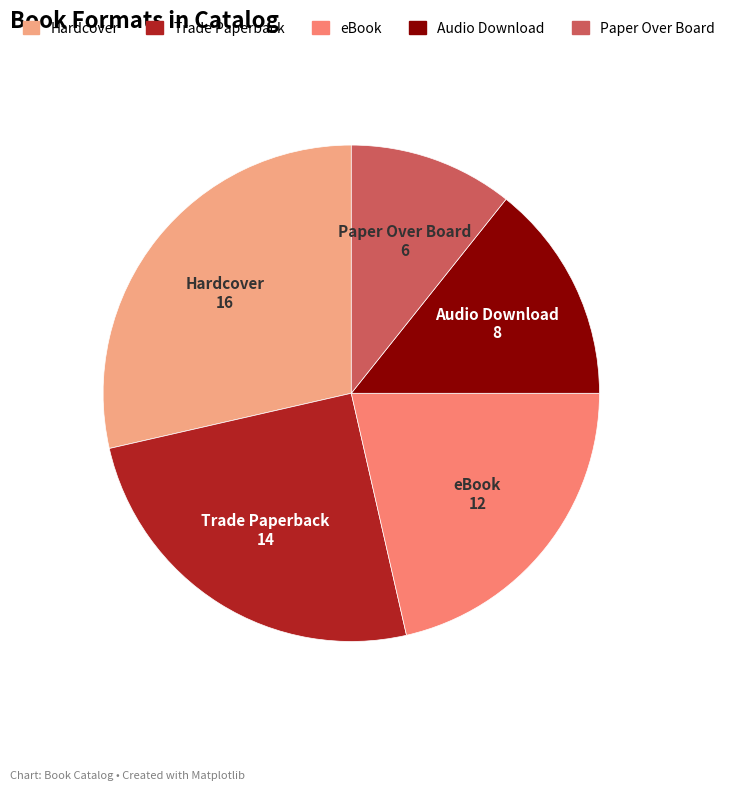

What is the largest slice in the pie chart?

Hardcover